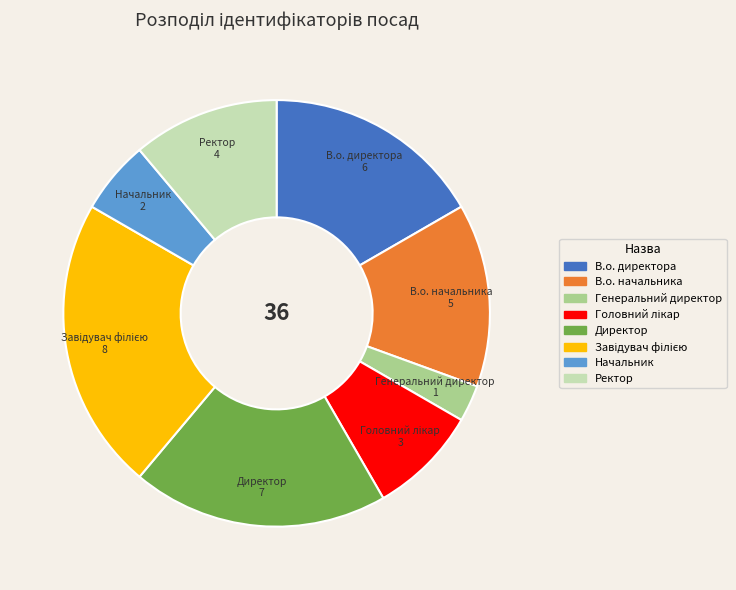

Does Директор represent more than half of the total?

No